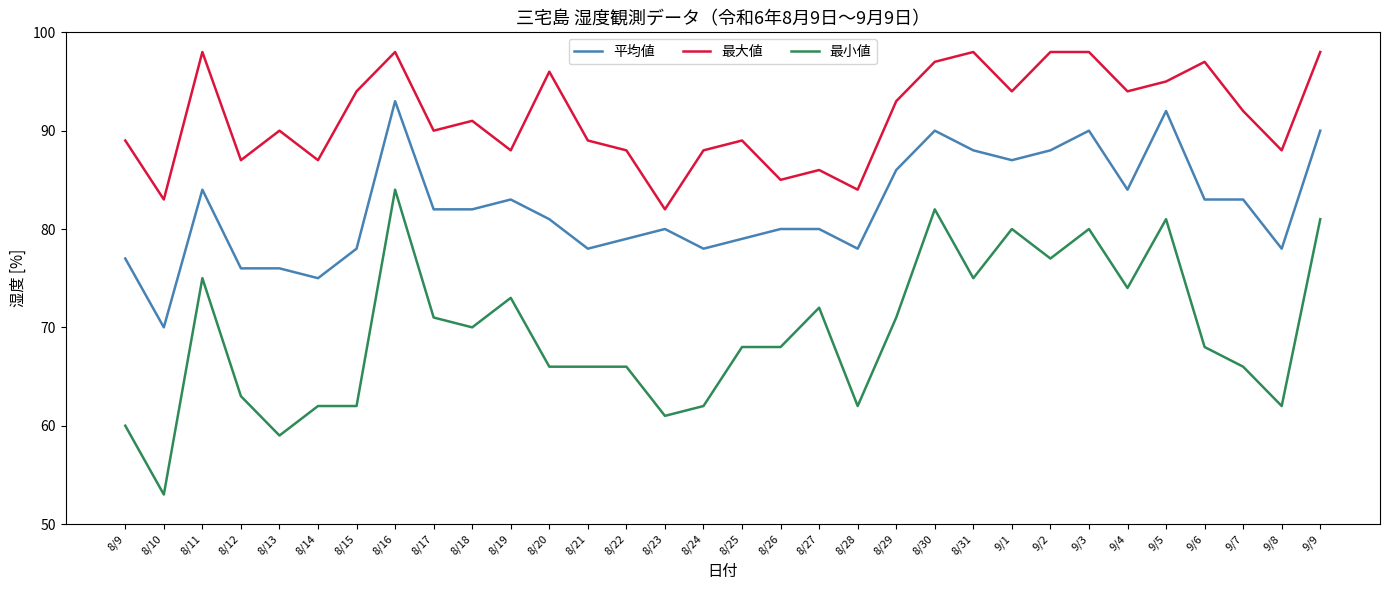

What is the difference between the maximum and second lowest values in the 最小値 series?

25